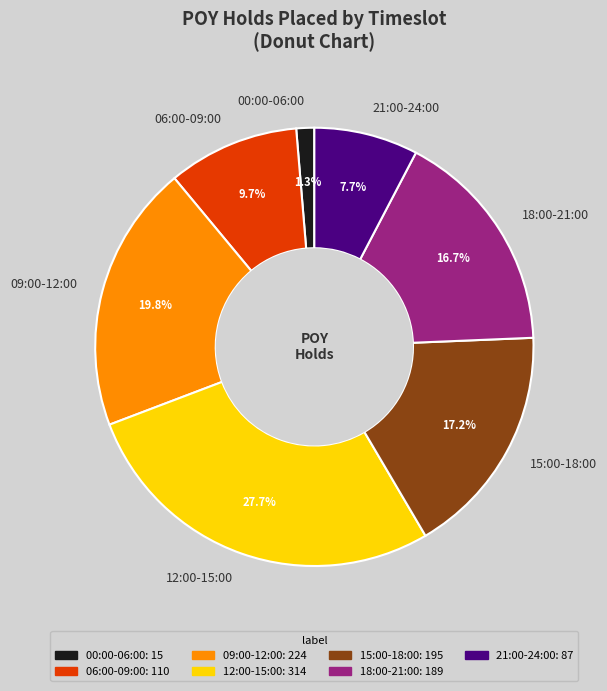

How many slices are in this pie chart?

7